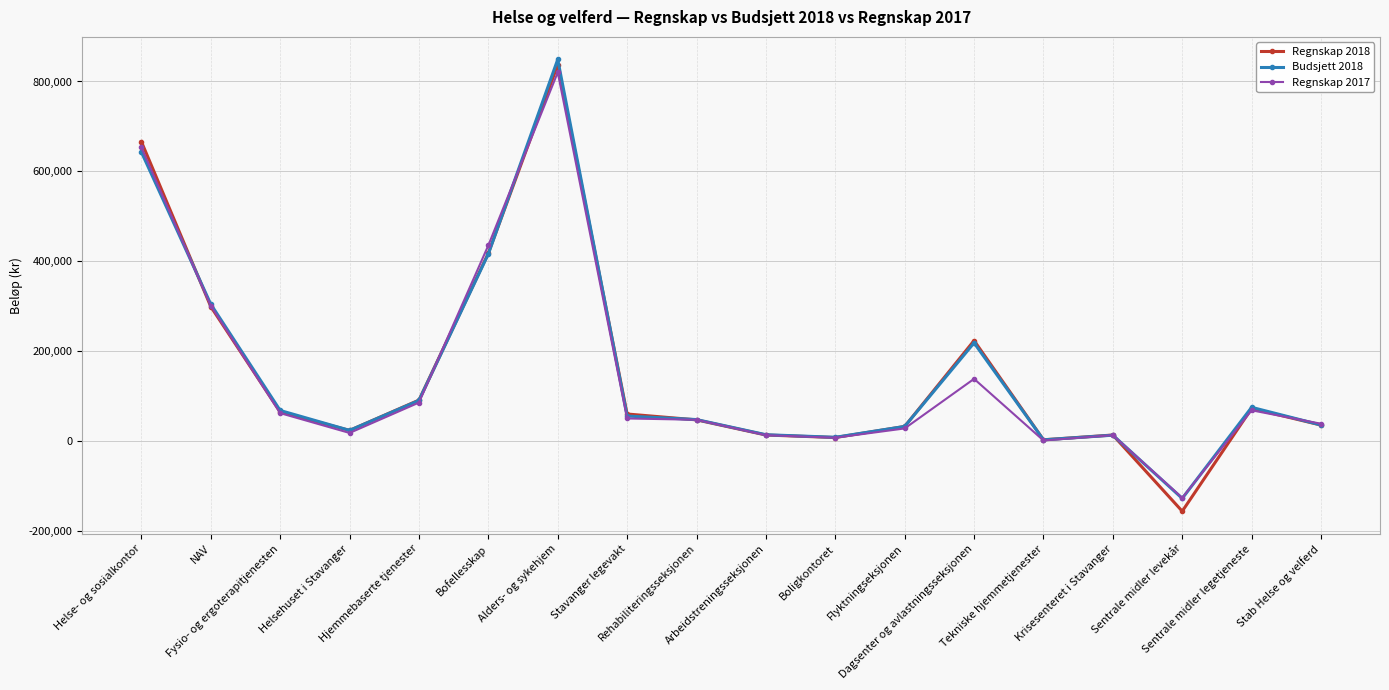

What is the minimum value shown in the chart?

-156624